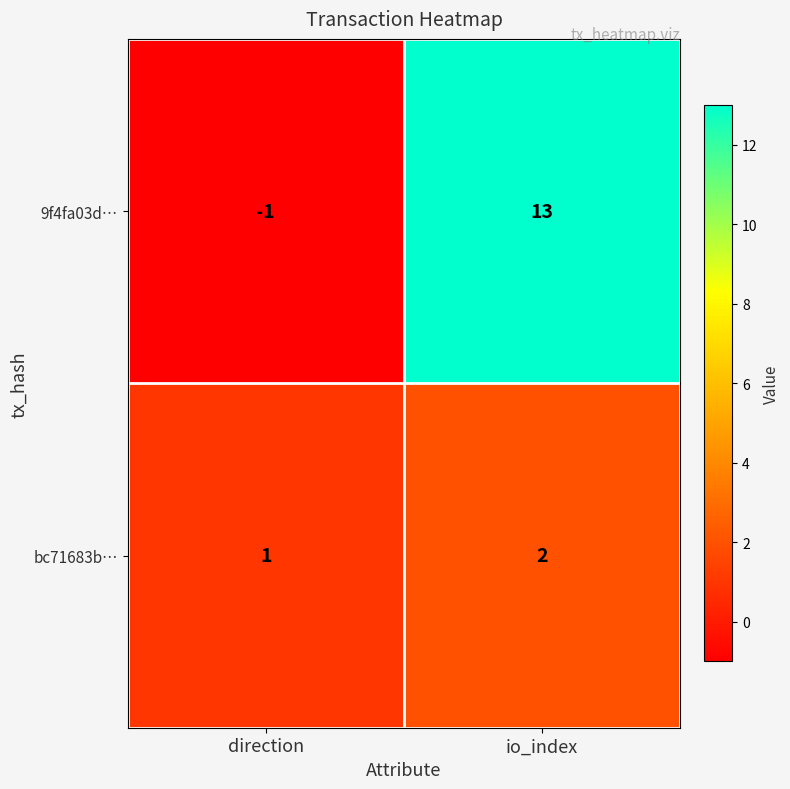

Rank the series by their maximum value, from lowest to highest.

bc71683b…, 9f4fa03d…